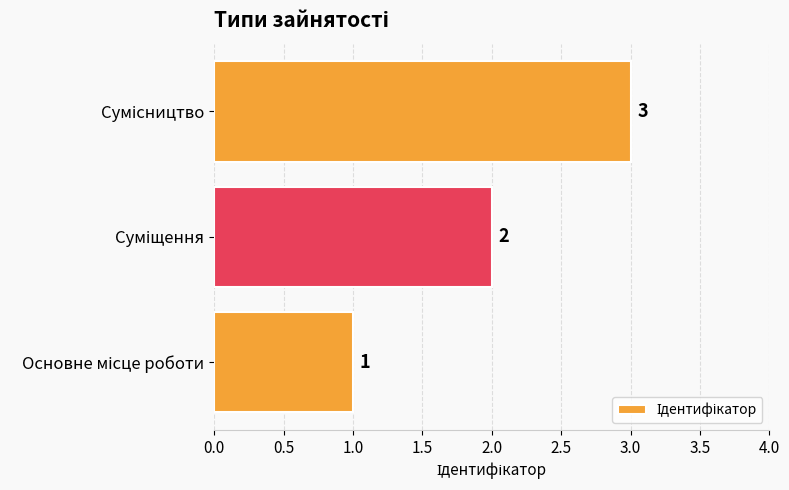

What is the greatest value displayed?

3